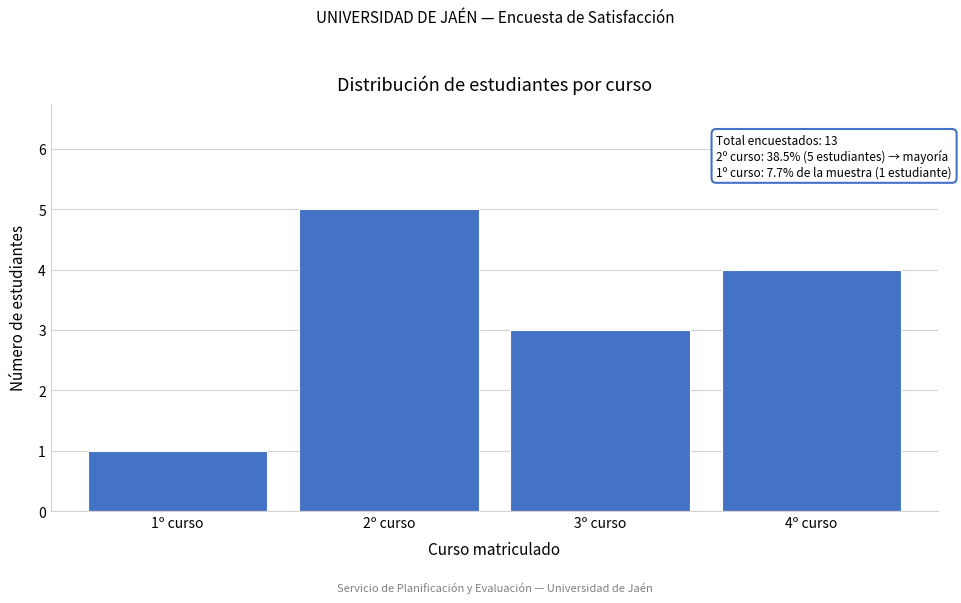

Reading left to right, extract all data points from this chart.

1º curso=1	2º curso=5	3º curso=3	4º curso=4